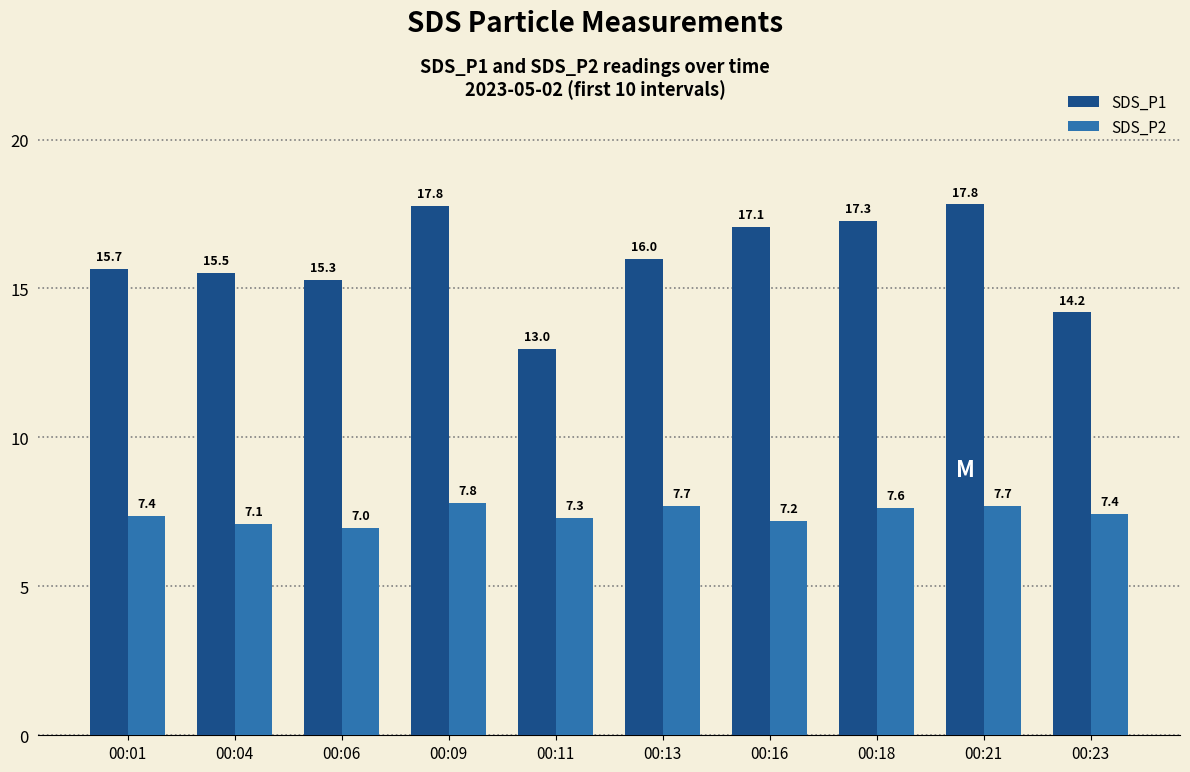

Where is SDS_P2 nearest to the value 7?

00:06